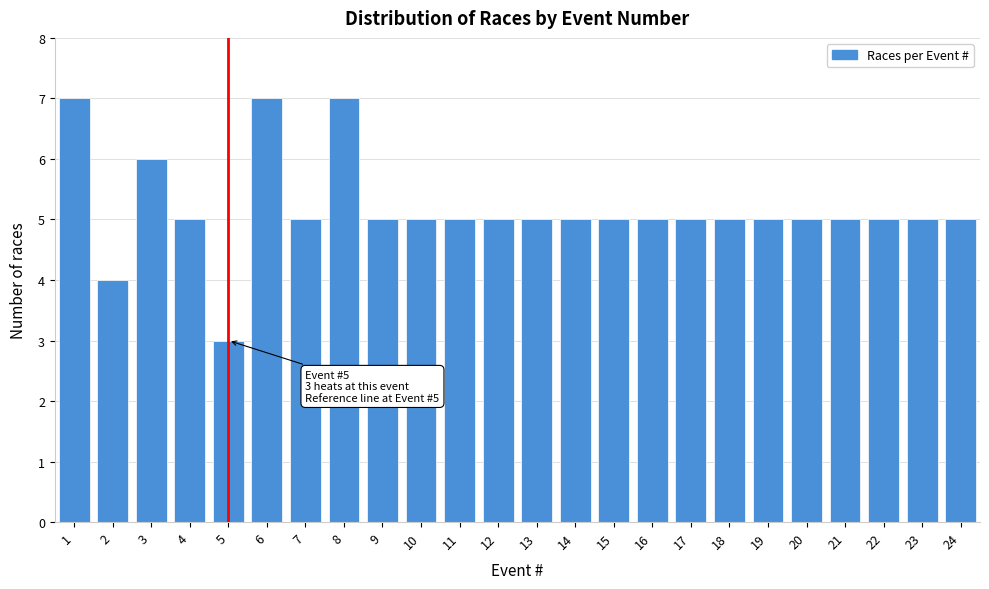

Reading right to left, list all the values displayed in this chart.

24=5	23=5	22=5	21=5	20=5	19=5	18=5	17=5	16=5	15=5	14=5	13=5	12=5	11=5	10=5	9=5	8=7	7=5	6=7	5=3	4=5	3=6	2=4	1=7